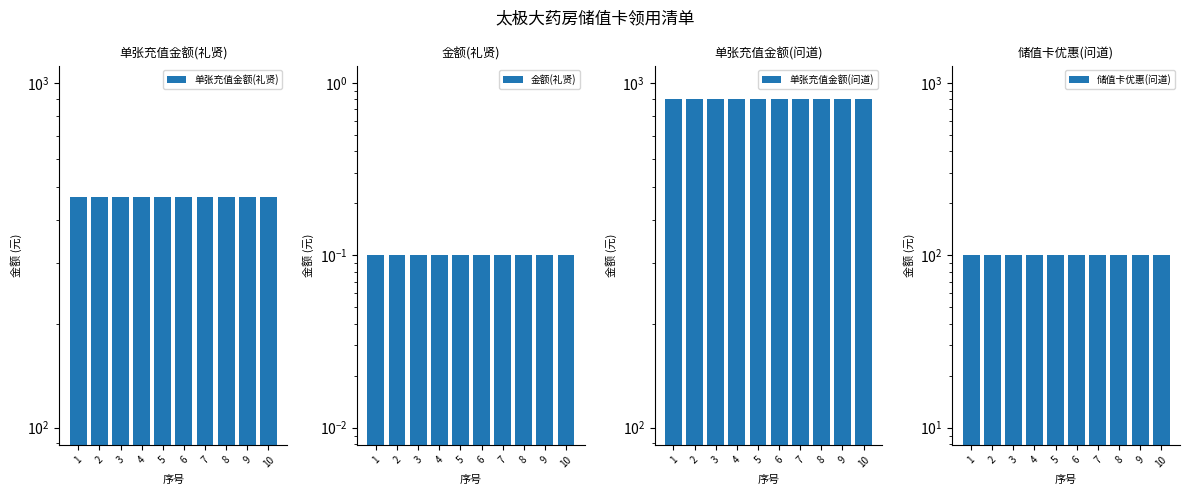

What is the value of the 单张充值金额(问道) bar at the 3rd from the left?

900.0